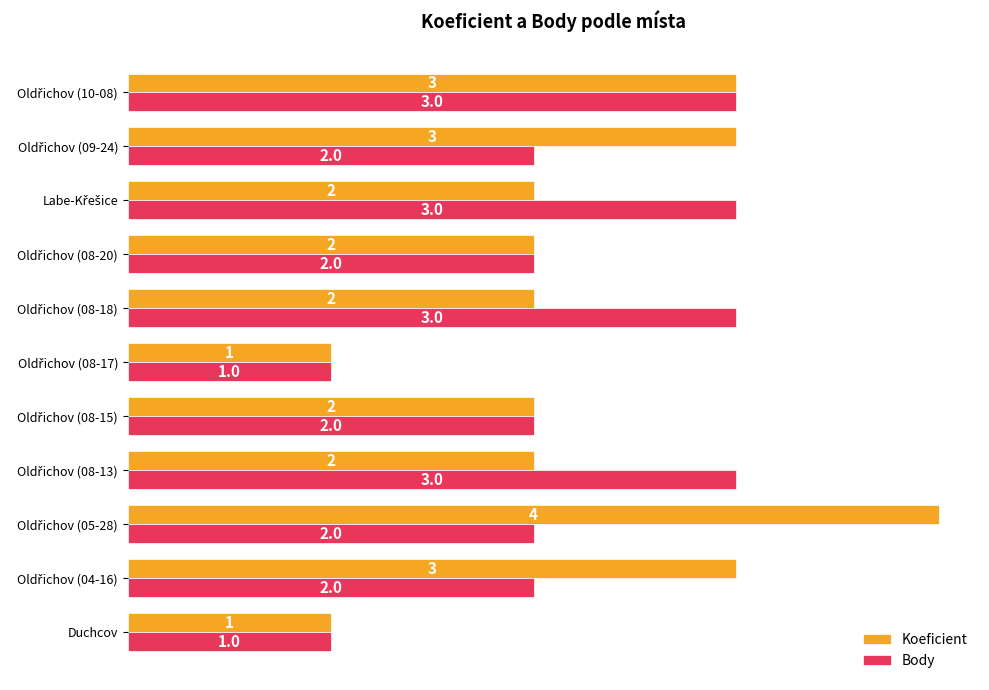

List the series in order of their overall mean, lowest first.

Body, Koeficient